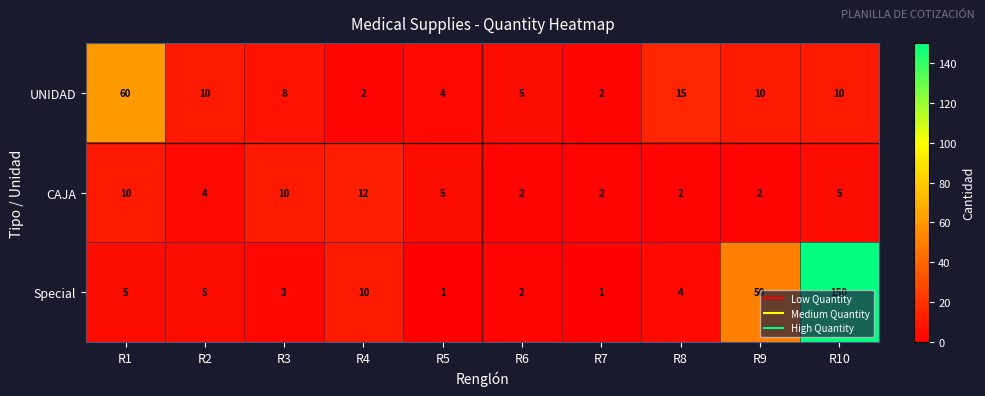

What is the difference between the UNIDAD values at R2 and R8?

5